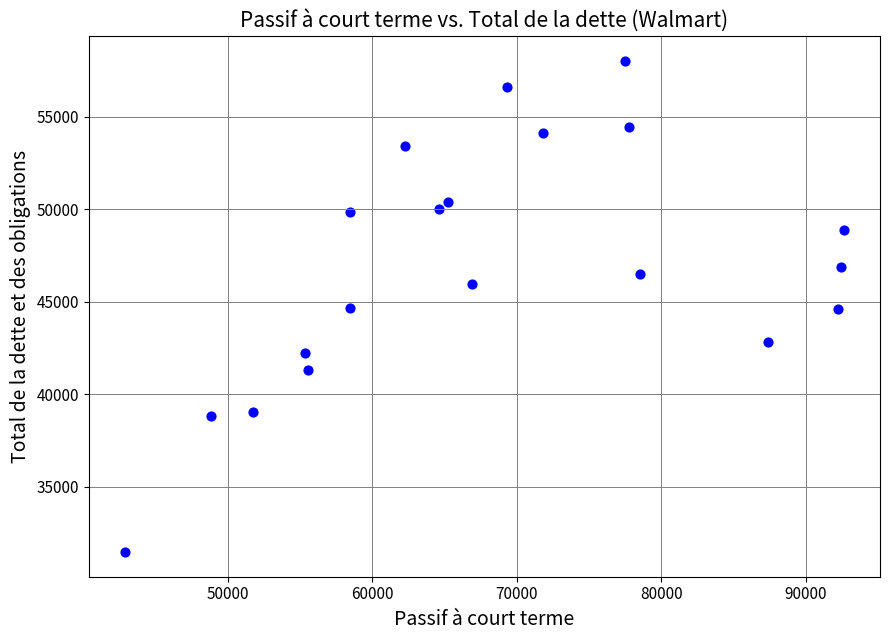

What is the range of X values (max minus min)?

49757